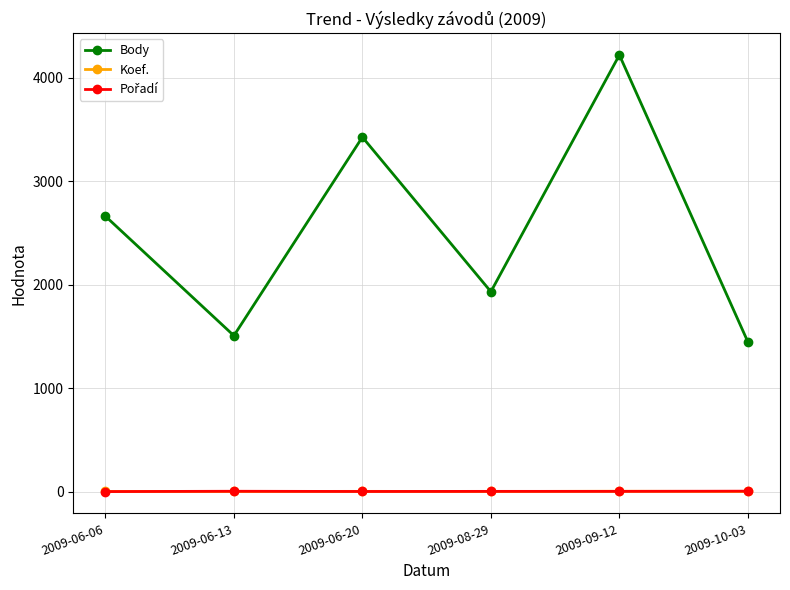

True or false: Koef. has more than 2 points higher than both neighbors.

False